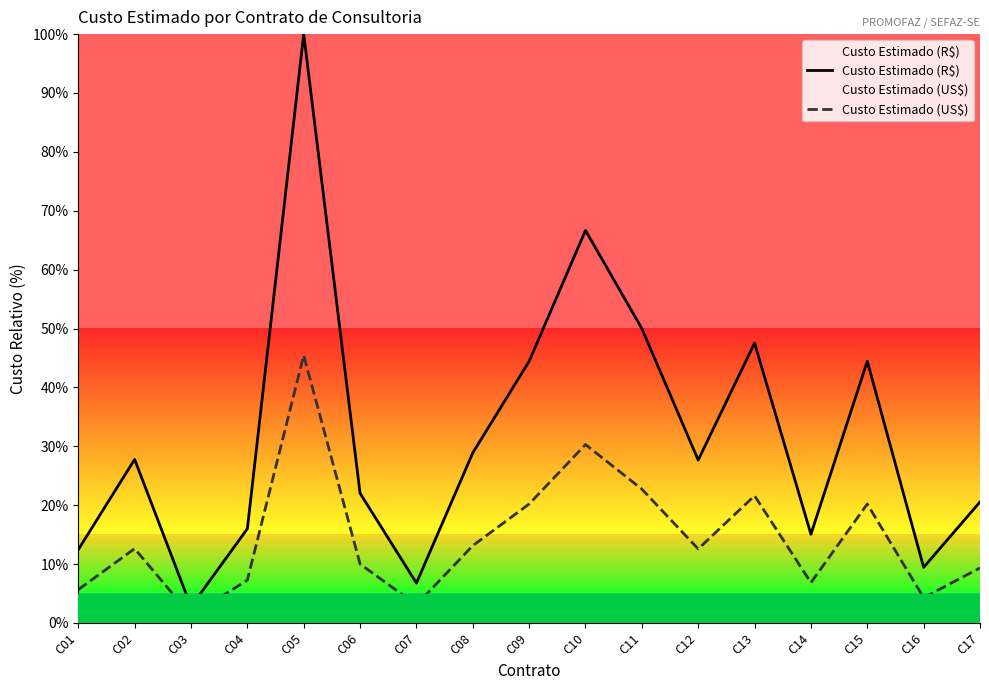

Which label corresponds to the smallest value in the chart?

C03